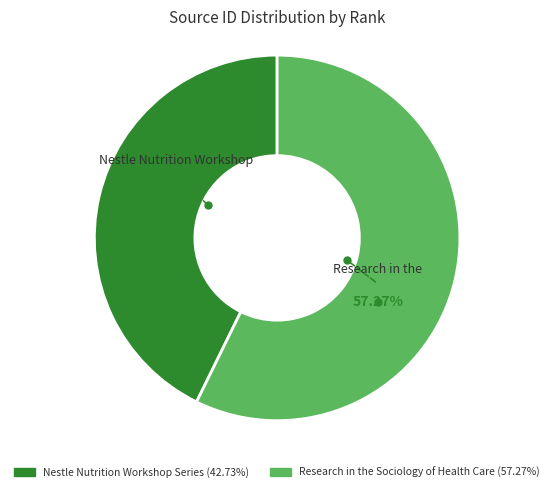

Which category has the smallest portion of the pie?

Nestle Nutrition Workshop Series